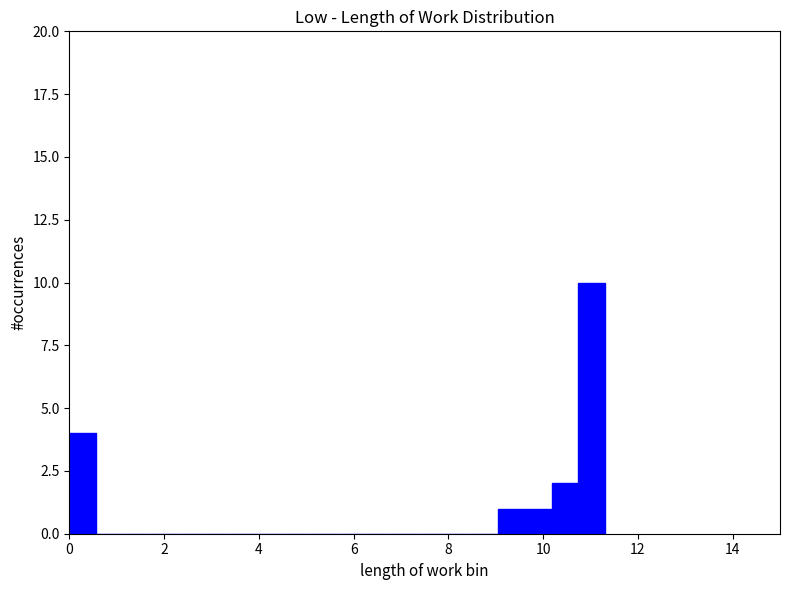

Read against the x-axis, roughly where is the centre of the tallest bar?

11.0